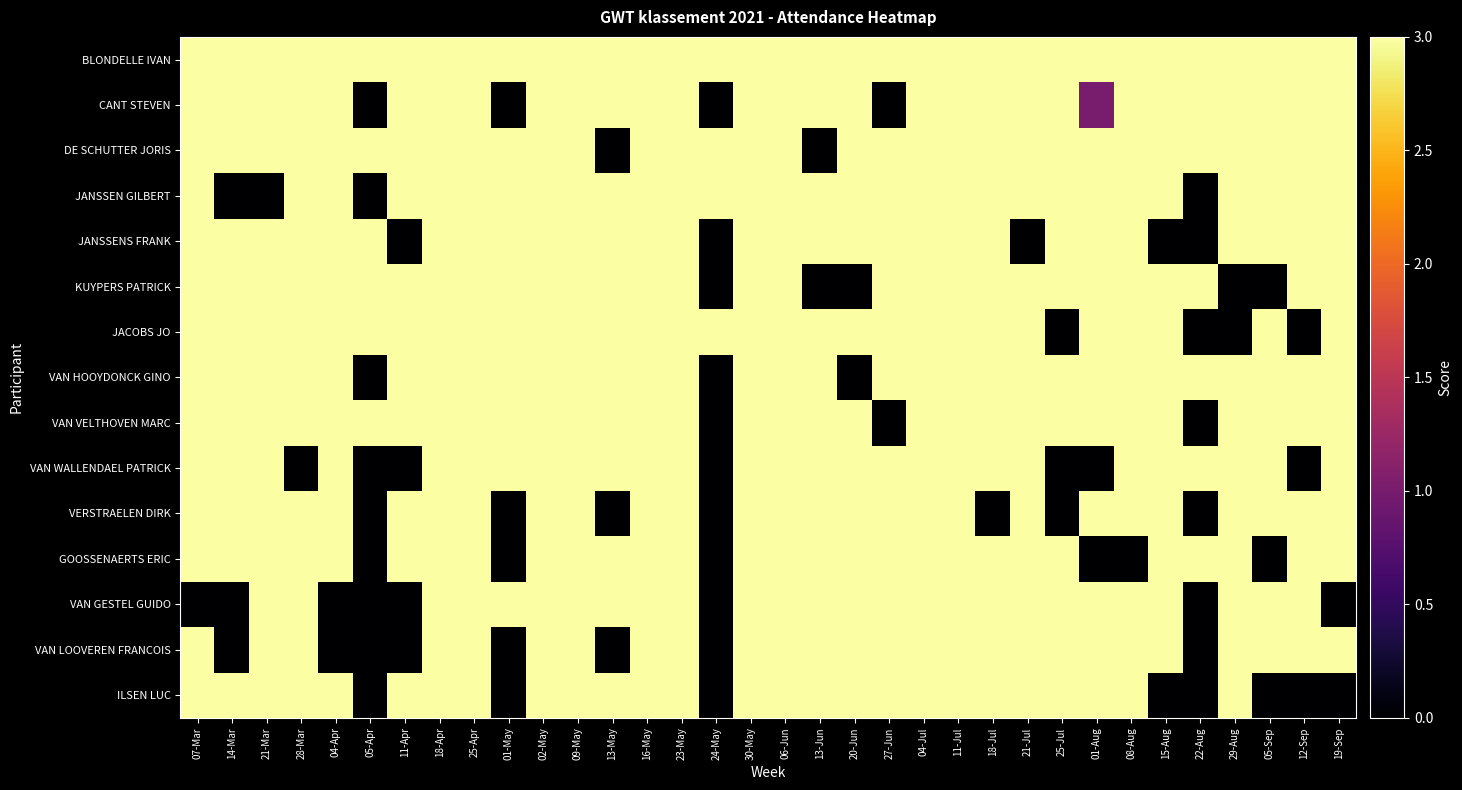

At how many categories does at least one series exceed 2?

34